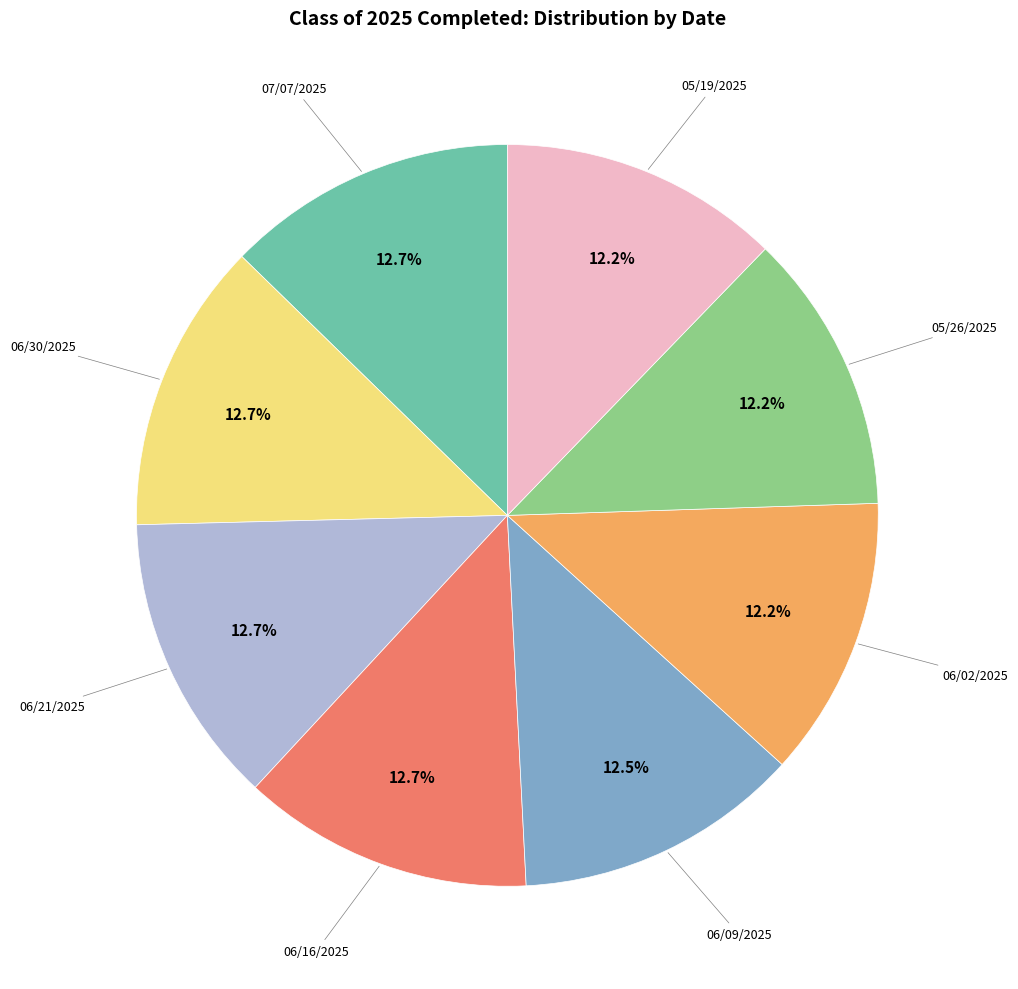

What is the ratio of the value at 06/30/2025 to the value at 07/07/2025?

1.0